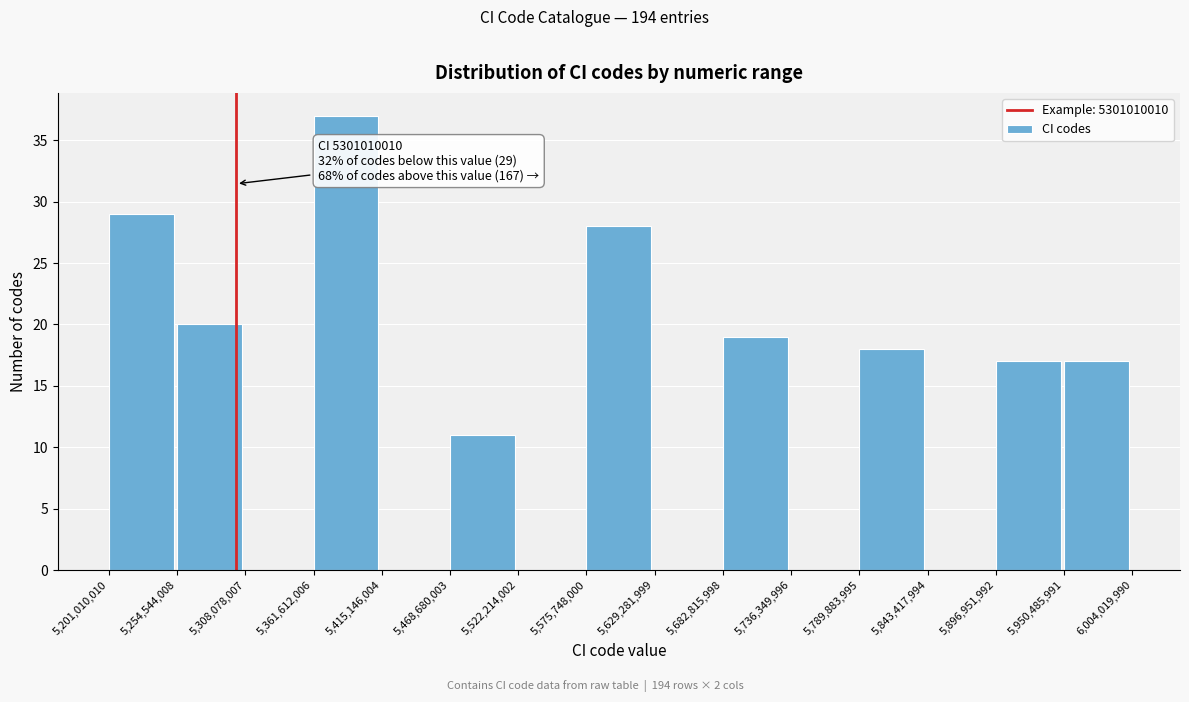

Over which range of the x-axis is the bar tallest?

5,361,612,006 to 5,415,146,004